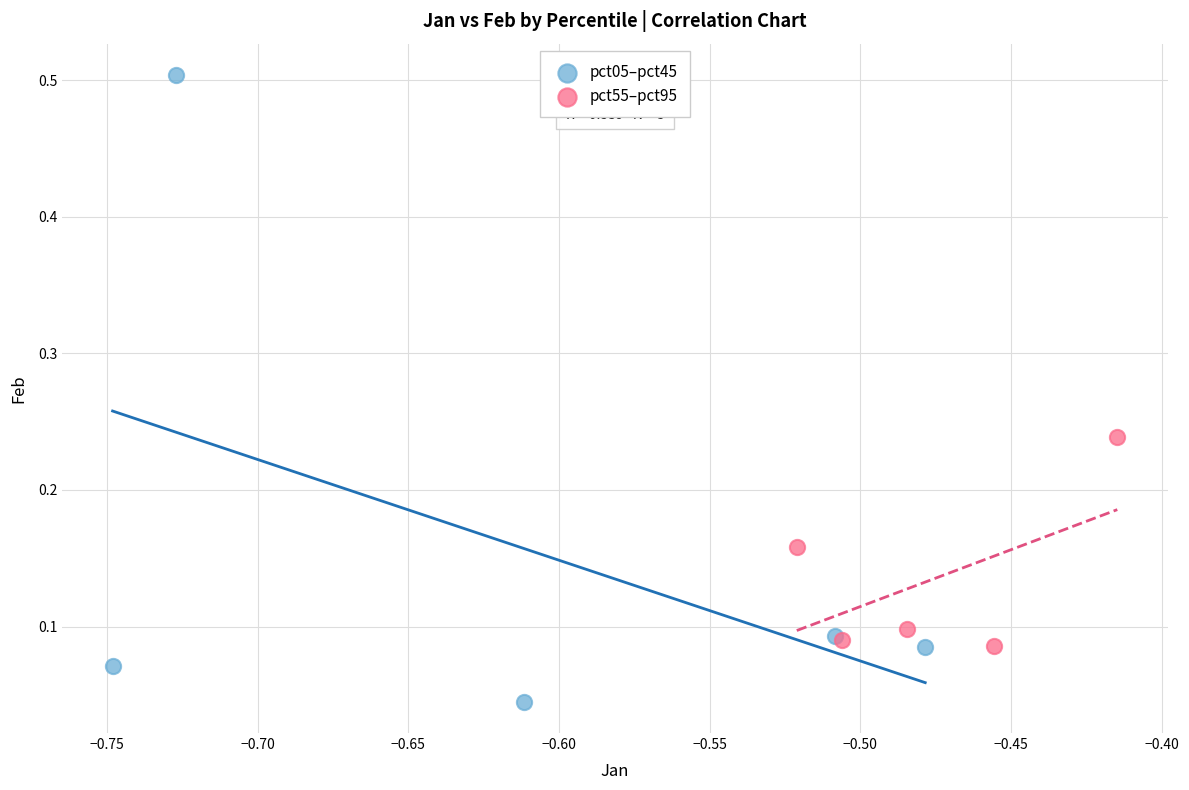

Which series has the largest Y range (max minus min)?

pct05–pct45